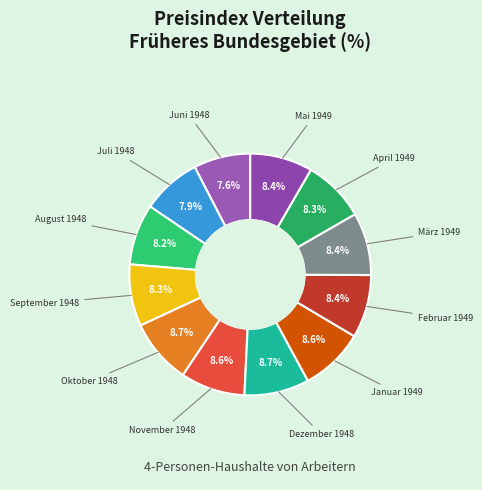

What is the total percentage of Januar 1949 and März 1949?

17.0%